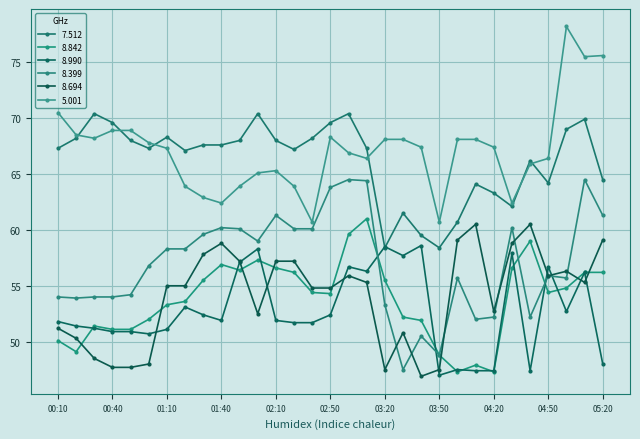

Does the chart display data point markers on the line(s)?

Yes